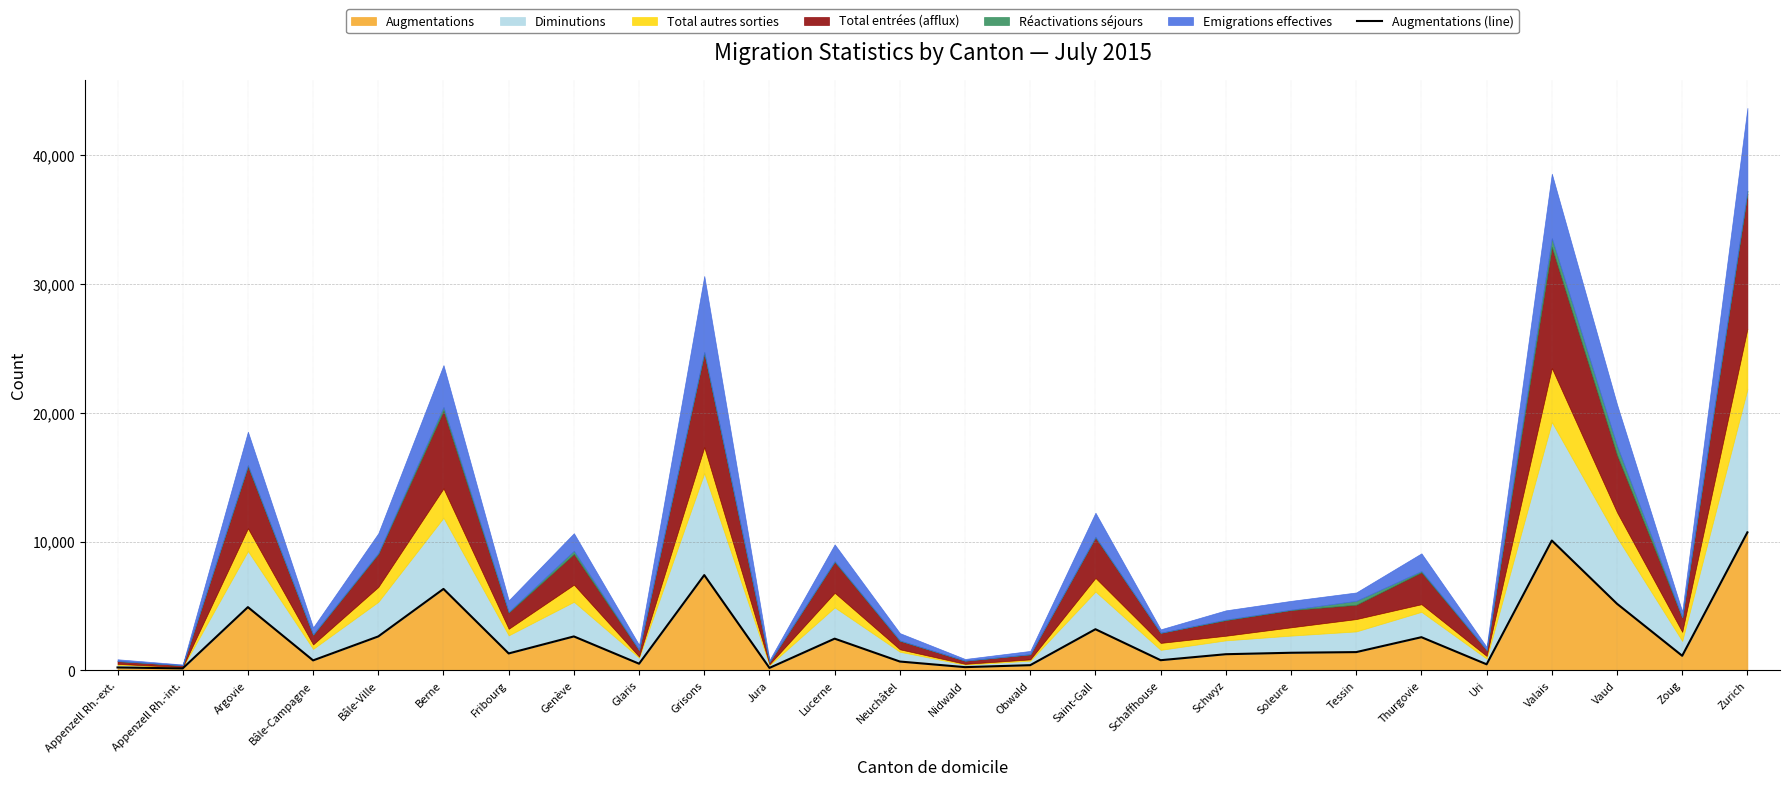

Which category has the highest value across all series?

Zurich